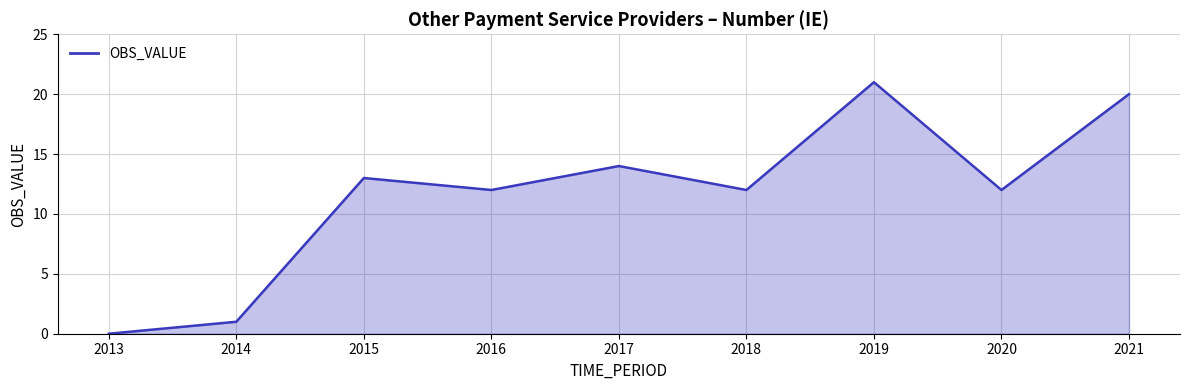

At which category does the chart reach its minimum across all series?

2013